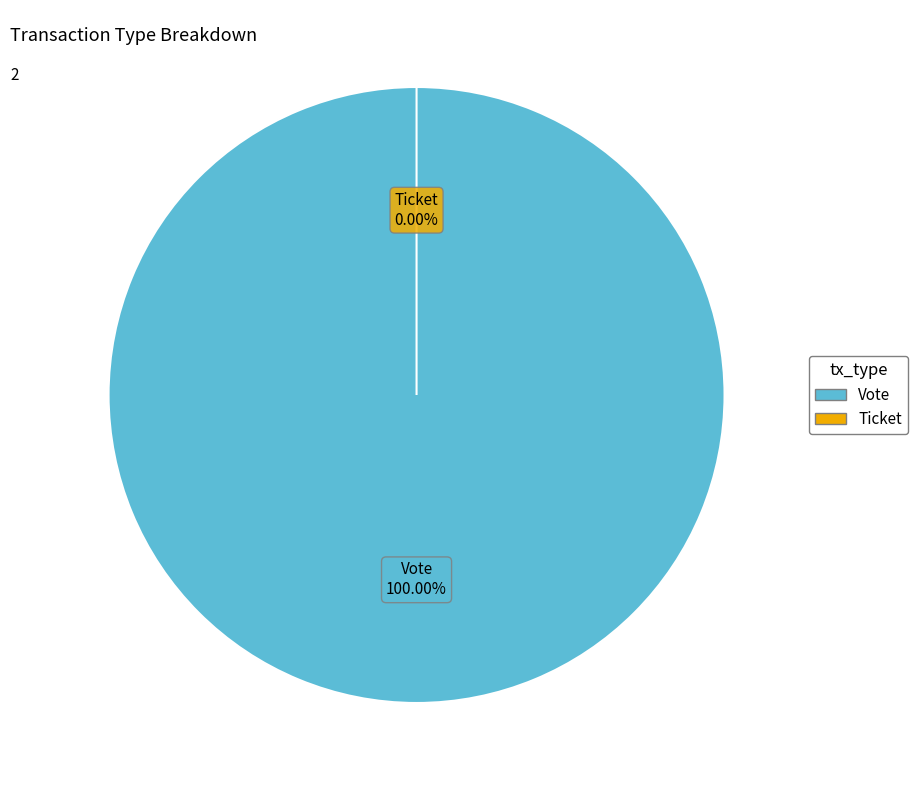

Between Vote and Ticket, which is larger?

Vote